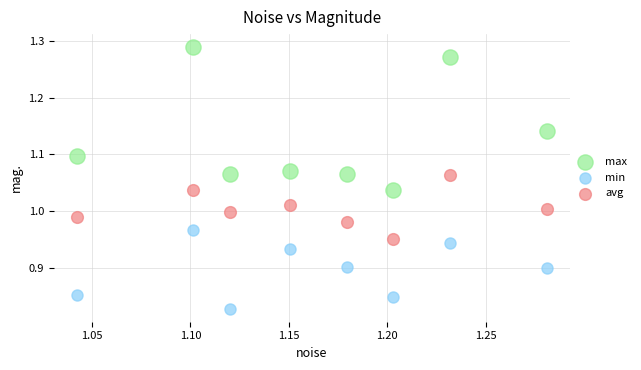

Which series reaches the minimum Y coordinate?

min